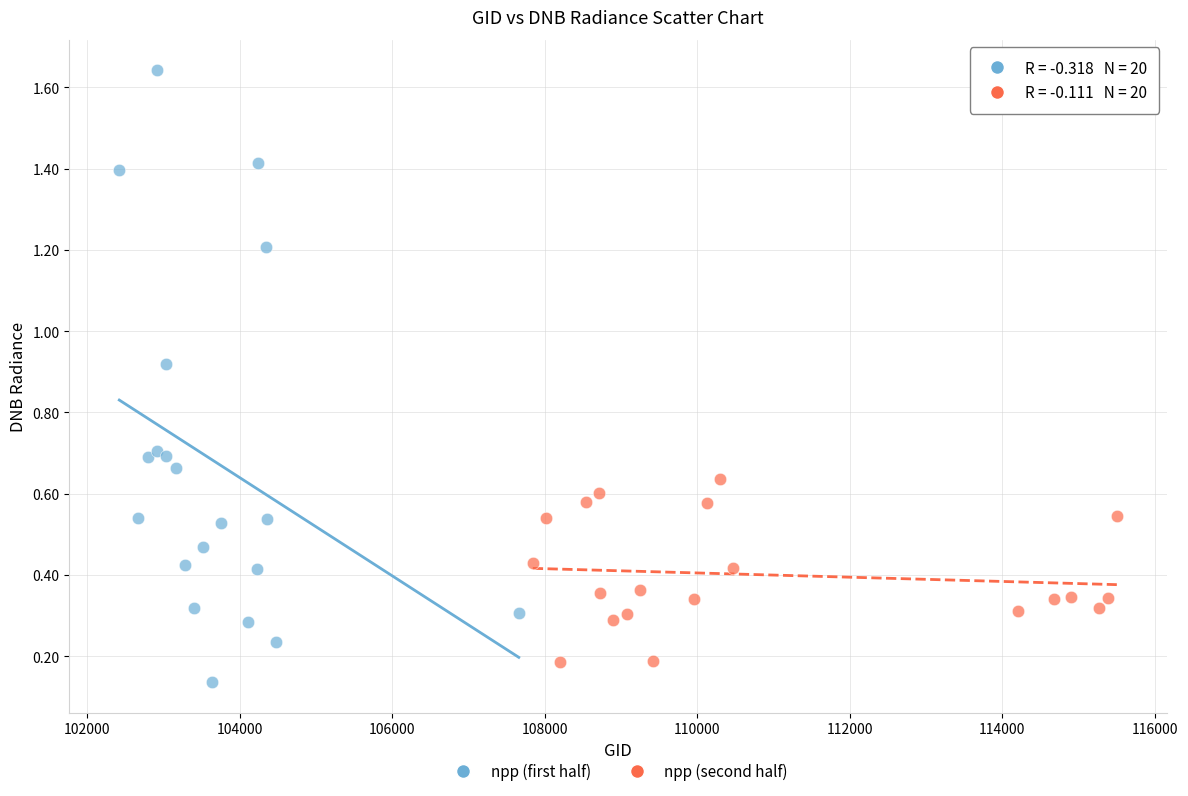

Which series contains the highest Y value?

npp (first half)